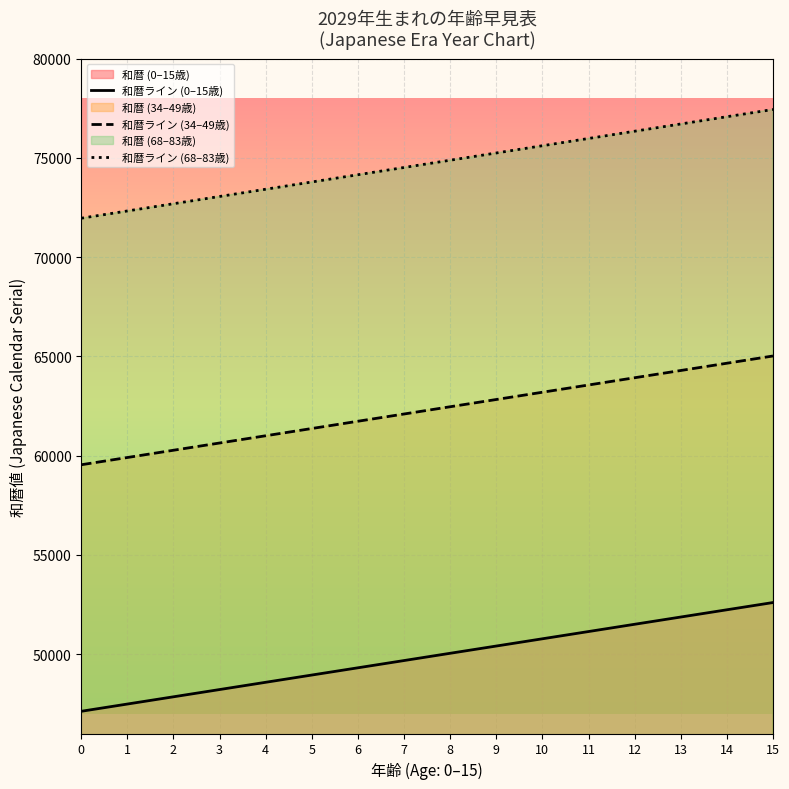

True or false: 年齢 and 和暦(col_2) cross at least once.

False